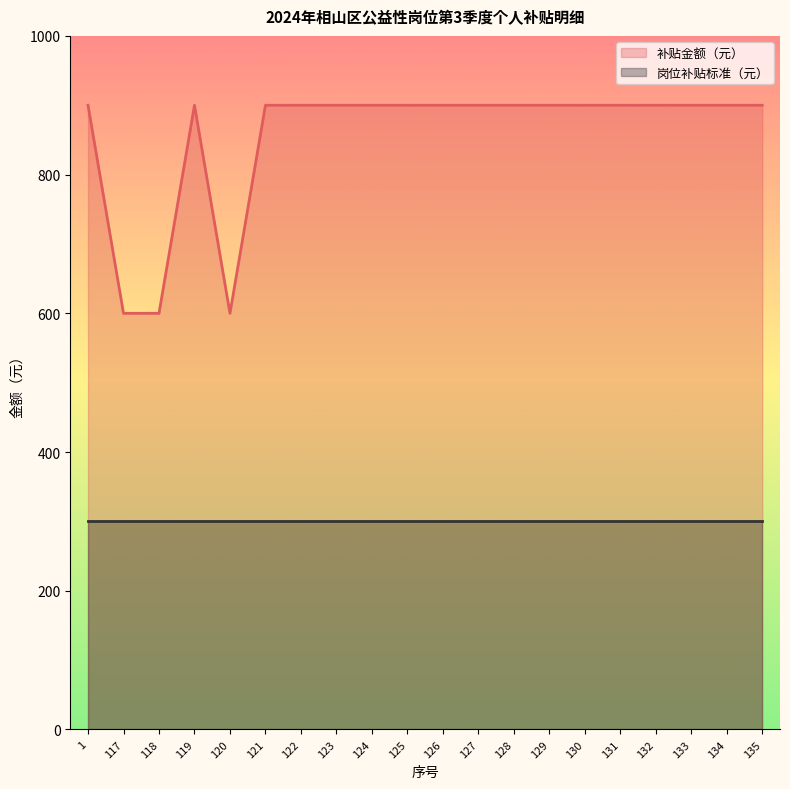

Does the chart have visible grid lines?

No